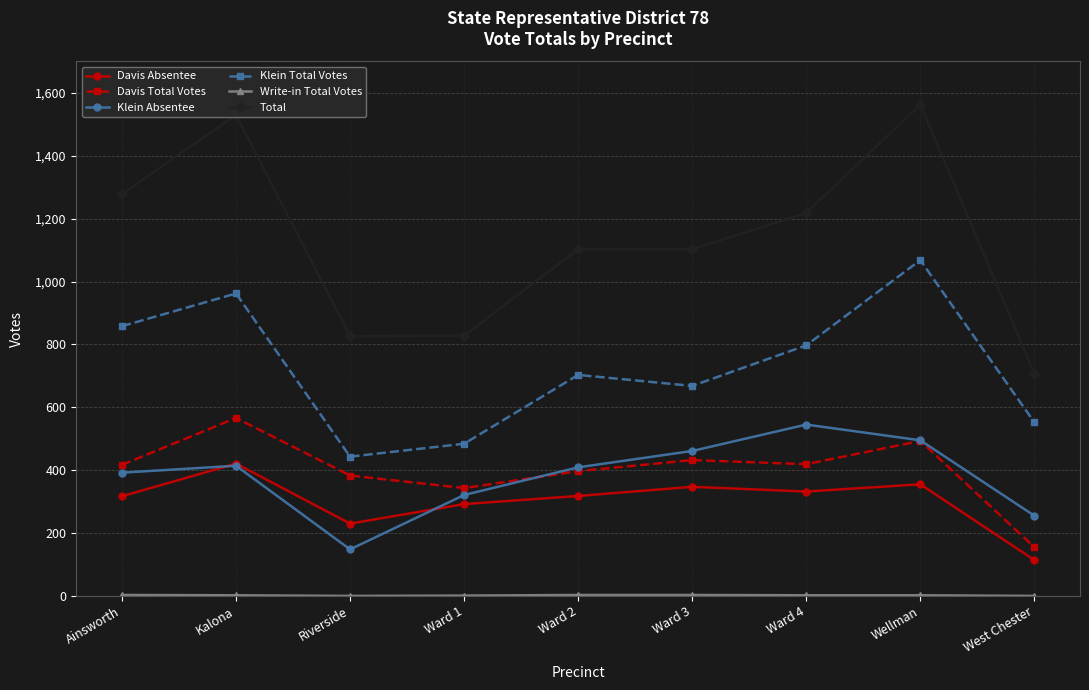

What is the difference between the maximum and minimum values in the Klein Total Votes series?

625